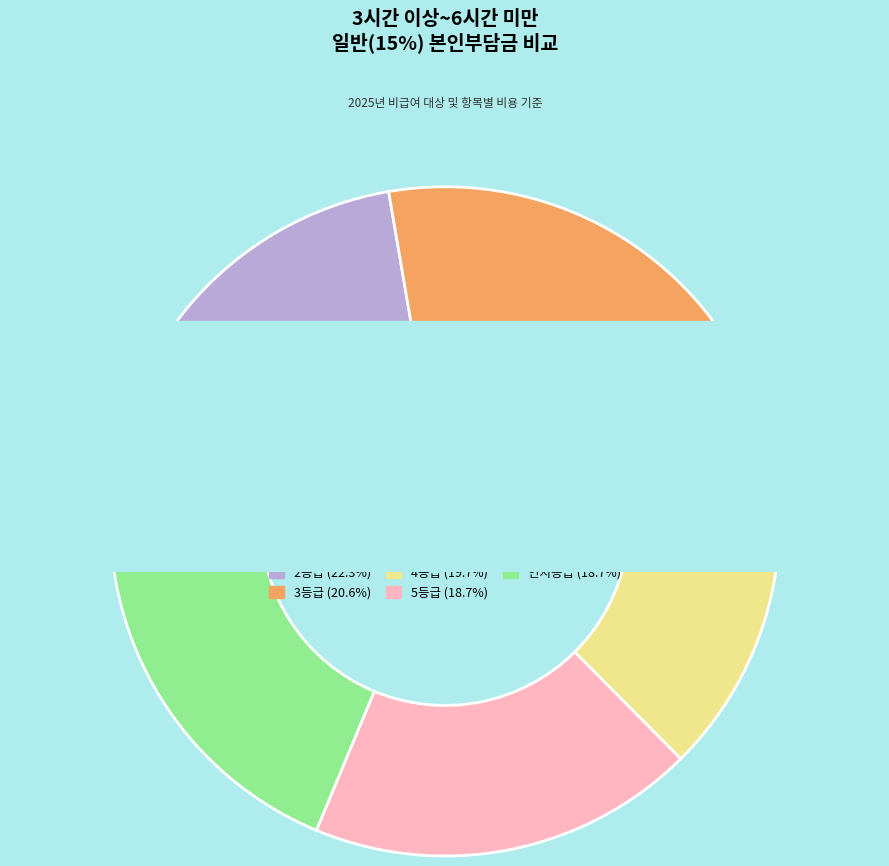

Which category has the biggest portion of the pie?

2등급